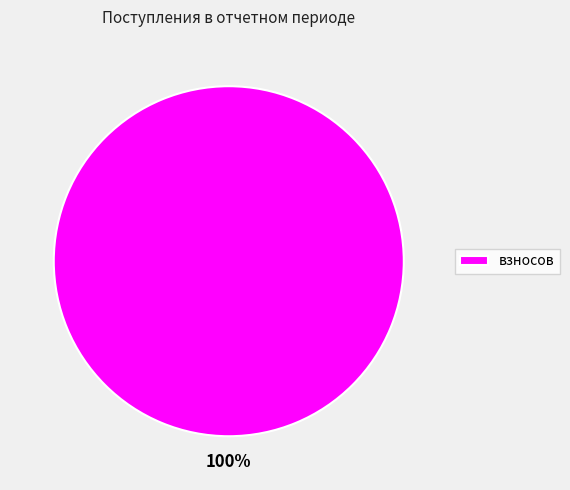

What is the majority slice?

взносов